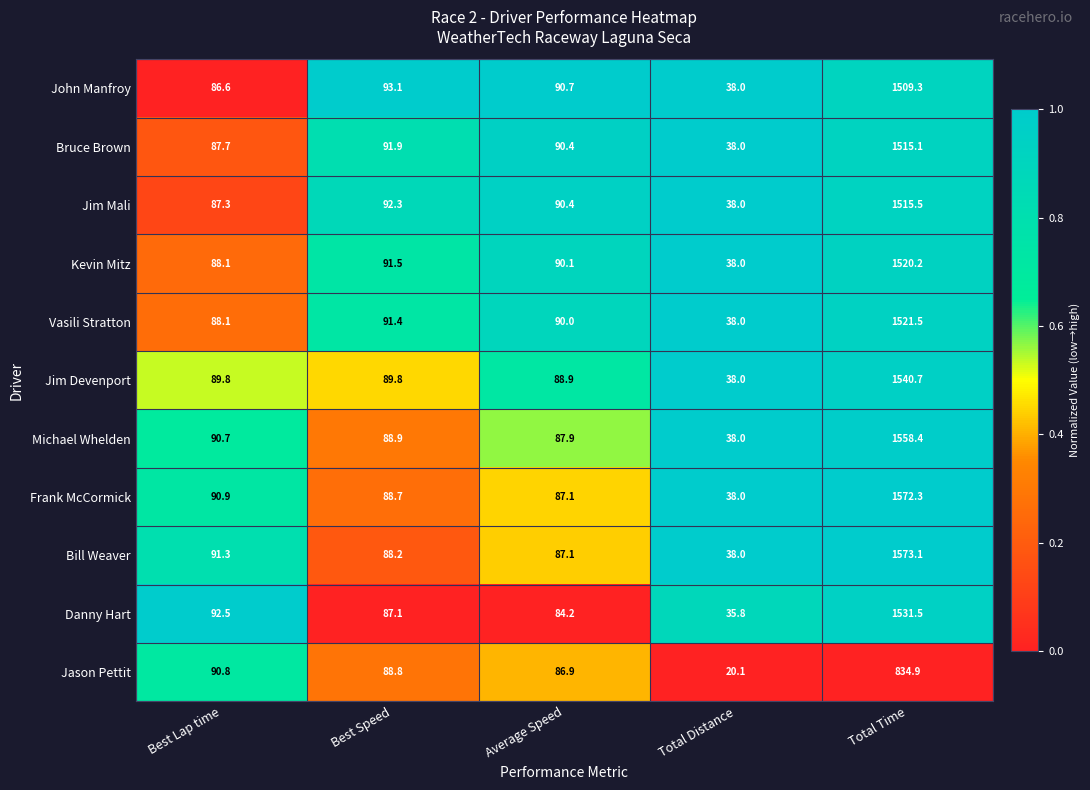

How many values in the Jason Pettit series exceed 88?

3